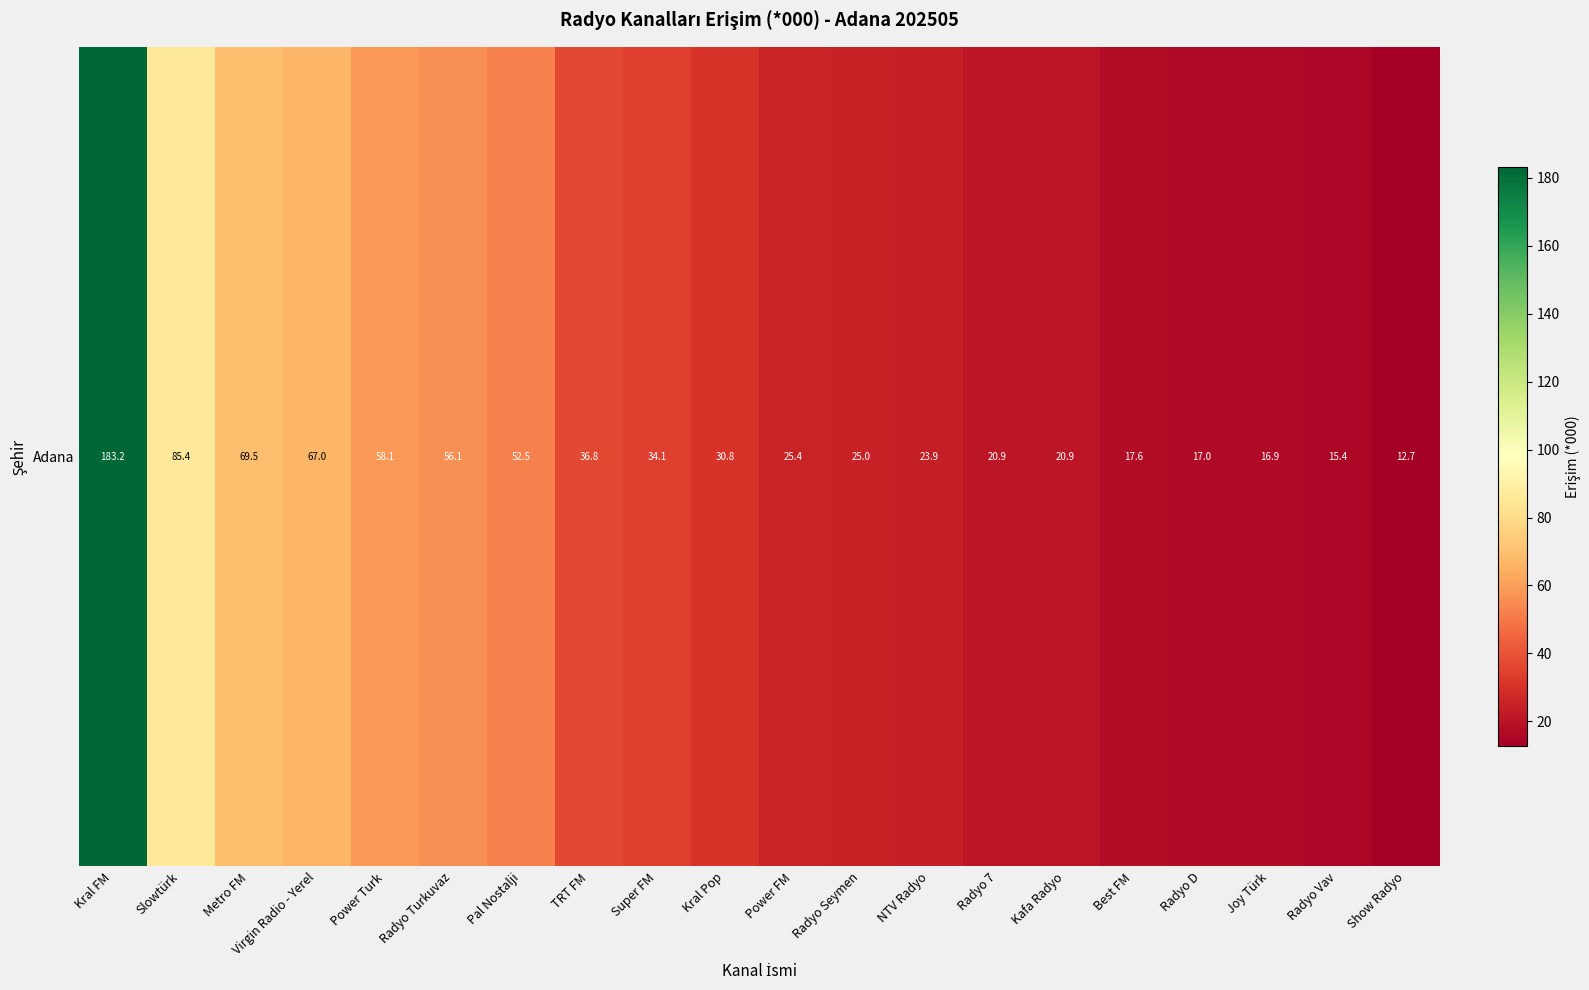

List the labels in order of value, smallest first.

Show Radyo, Radyo Vav, Joy Türk, Radyo D, Best FM, Kafa Radyo, Radyo 7, NTV Radyo, Radyo Seymen, Power FM, Kral Pop, Super FM, TRT FM, Pal Nostalji, Radyo Turkuvaz, Power Turk, Virgin Radio - Yerel, Metro FM, Slowtürk, Kral FM